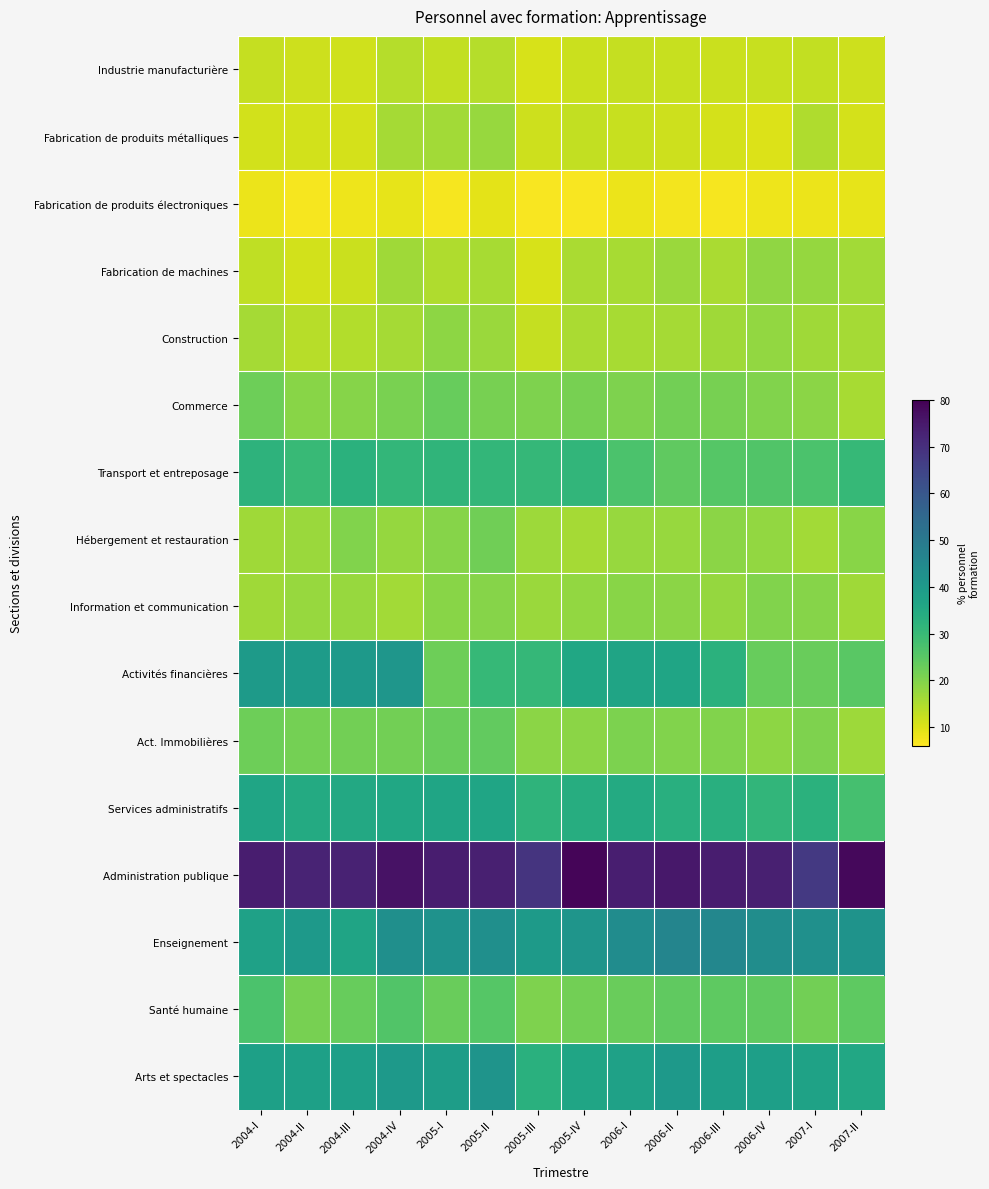

Reading right to left, list all the values displayed in this chart.

Industrie manufacturière: 2007-II=11.7	2007-I=12.8	2006-IV=12.3	2006-III=11.9	2006-II=12.3	2006-I=12.5	2005-IV=11.8	2005-III=10.5	2005-II=14.3	2005-I=12.8	2004-IV=14.1	2004-III=11.3	2004-II=11.7	2004-I=12.5
Fabrication de produits métalliques: 2007-II=10.7	2007-I=14.9	2006-IV=10.0	2006-III=10.8	2006-II=11.7	2006-I=12.2	2005-IV=12.9	2005-III=11.7	2005-II=17.4	2005-I=16.2	2004-IV=15.9	2004-III=10.8	2004-II=11.0	2004-I=11.2
Fabrication de produits électroniques: 2007-II=8.6	2007-I=8.1	2006-IV=7.9	2006-III=7.0	2006-II=7.2	2006-I=8.3	2005-IV=6.8	2005-III=6.8	2005-II=9.1	2005-I=7.0	2004-IV=8.8	2004-III=7.8	2004-II=7.0	2004-I=8.2
Fabrication de machines: 2007-II=16.3	2007-I=17.7	2006-IV=18.3	2006-III=15.5	2006-II=17.0	2006-I=15.5	2005-IV=15.4	2005-III=10.6	2005-II=15.7	2005-I=14.7	2004-IV=16.5	2004-III=11.8	2004-II=11.1	2004-I=13.1
Construction: 2007-II=16.1	2007-I=16.6	2006-IV=18.0	2006-III=16.4	2006-II=16.0	2006-I=15.6	2005-IV=15.5	2005-III=12.6	2005-II=17.2	2005-I=18.5	2004-IV=16.0	2004-III=14.5	2004-II=13.9	2004-I=16.0
Commerce: 2007-II=15.7	2007-I=18.8	2006-IV=20.0	2006-III=21.2	2006-II=21.7	2006-I=20.3	2005-IV=21.1	2005-III=20.3	2005-II=21.3	2005-I=23.2	2004-IV=20.9	2004-III=19.4	2004-II=19.2	2004-I=22.3
Transport et entreposage: 2007-II=30.4	2007-I=27.1	2006-IV=26.1	2006-III=25.6	2006-II=23.9	2006-I=26.8	2005-IV=31.3	2005-III=30.8	2005-II=31.0	2005-I=31.7	2004-IV=31.1	2004-III=32.7	2004-II=30.1	2004-I=32.3
Hébergement et restauration: 2007-II=19.2	2007-I=16.4	2006-IV=18.1	2006-III=18.9	2006-II=17.4	2006-I=17.4	2005-IV=16.1	2005-III=16.9	2005-II=22.1	2005-I=19.5	2004-IV=17.8	2004-III=20.1	2004-II=17.2	2004-I=16.6
Information et communication: 2007-II=16.5	2007-I=19.5	2006-IV=20.0	2006-III=17.7	2006-II=19.0	2006-I=19.1	2005-IV=17.9	2005-III=17.2	2005-II=19.6	2005-I=19.1	2004-IV=16.3	2004-III=17.5	2004-II=17.5	2004-I=16.5
Activités financières: 2007-II=25.1	2007-I=22.9	2006-IV=23.1	2006-III=32.8	2006-II=36.4	2006-I=36.7	2005-IV=36.0	2005-III=30.6	2005-II=30.4	2005-I=22.3	2004-IV=41.0	2004-III=40.3	2004-II=39.4	2004-I=39.6
Act. Immobilières: 2007-II=16.7	2007-I=20.4	2006-IV=18.7	2006-III=19.9	2006-II=20.1	2006-I=20.7	2005-IV=18.7	2005-III=18.8	2005-II=23.8	2005-I=22.8	2004-IV=21.9	2004-III=21.7	2004-II=21.5	2004-I=22.3
Services administratifs: 2007-II=27.8	2007-I=32.7	2006-IV=31.3	2006-III=33.3	2006-II=33.4	2006-I=34.9	2005-IV=33.8	2005-III=31.9	2005-II=36.6	2005-I=36.4	2004-IV=36.0	2004-III=35.3	2004-II=34.9	2004-I=36.4
Administration publique: 2007-II=78.5	2007-I=67.7	2006-IV=73.4	2006-III=74.1	2006-II=75.1	2006-I=73.9	2005-IV=79.1	2005-III=68.8	2005-II=73.4	2005-I=74.0	2004-IV=76.4	2004-III=72.8	2004-II=72.6	2004-I=74.1
Enseignement: 2007-II=41.9	2007-I=42.9	2006-IV=43.8	2006-III=45.9	2006-II=46.3	2006-I=43.9	2005-IV=41.5	2005-III=39.6	2005-II=43.1	2005-I=42.3	2004-IV=43.1	2004-III=36.8	2004-II=39.9	2004-I=37.7
Santé humaine: 2007-II=24.2	2007-I=21.7	2006-IV=24.1	2006-III=24.3	2006-II=24.0	2006-I=22.8	2005-IV=21.8	2005-III=20.3	2005-II=25.5	2005-I=23.0	2004-IV=26.0	2004-III=23.1	2004-II=21.2	2004-I=26.9
Arts et spectacles: 2007-II=35.7	2007-I=37.4	2006-IV=38.3	2006-III=38.5	2006-II=40.1	2006-I=37.7	2005-IV=36.5	2005-III=33.0	2005-II=41.6	2005-I=38.9	2004-IV=40.1	2004-III=38.2	2004-II=38.0	2004-I=37.9